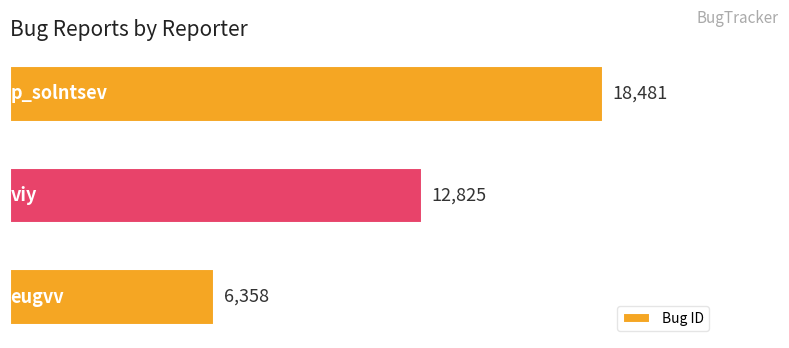

What is the difference between the maximum and minimum values?

12123